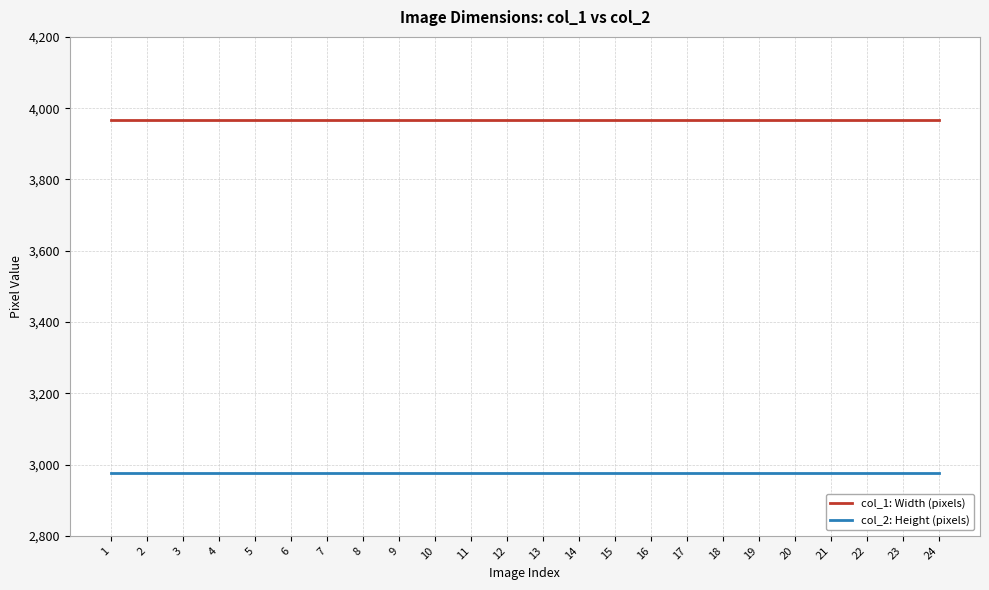

True or false: col_1: Width (pixels) and col_2: Height (pixels) intersect in this chart.

False